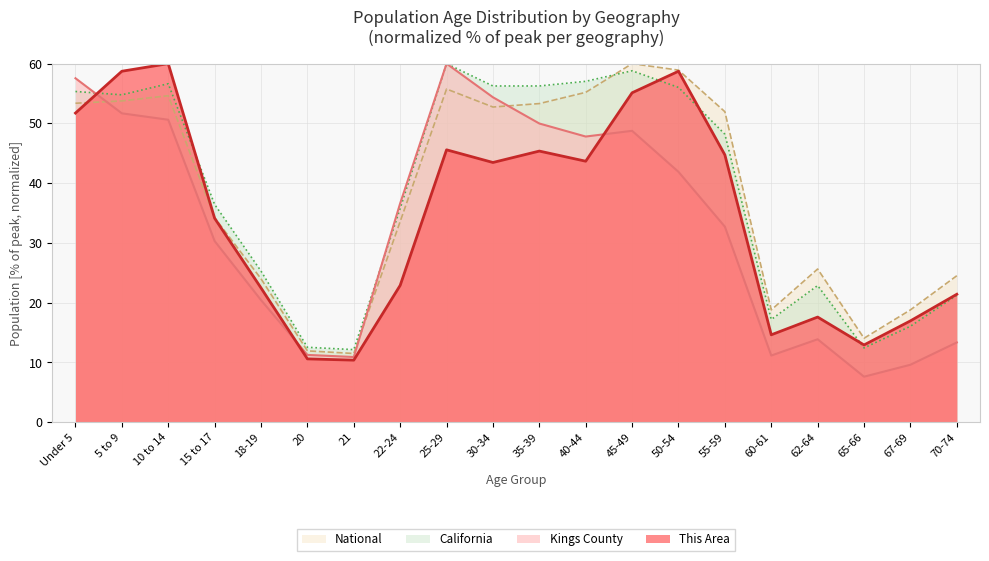

At which category does the chart reach its peak across all series?

10 to 14